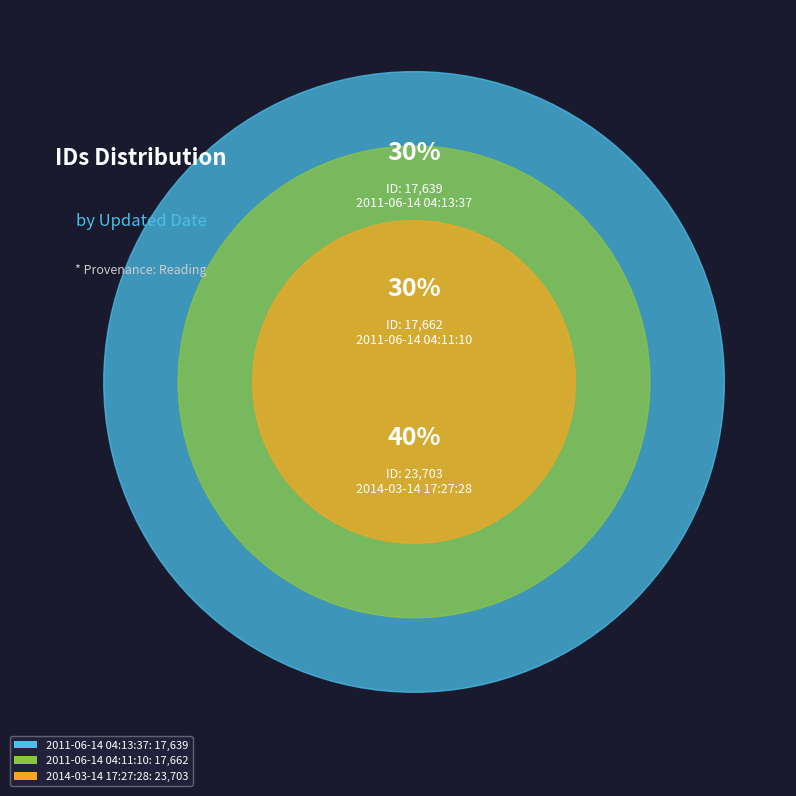

Approximately how many times larger is the value at 2011-06-14 04:13:37 compared to 2014-03-14 17:27:28?

0.7